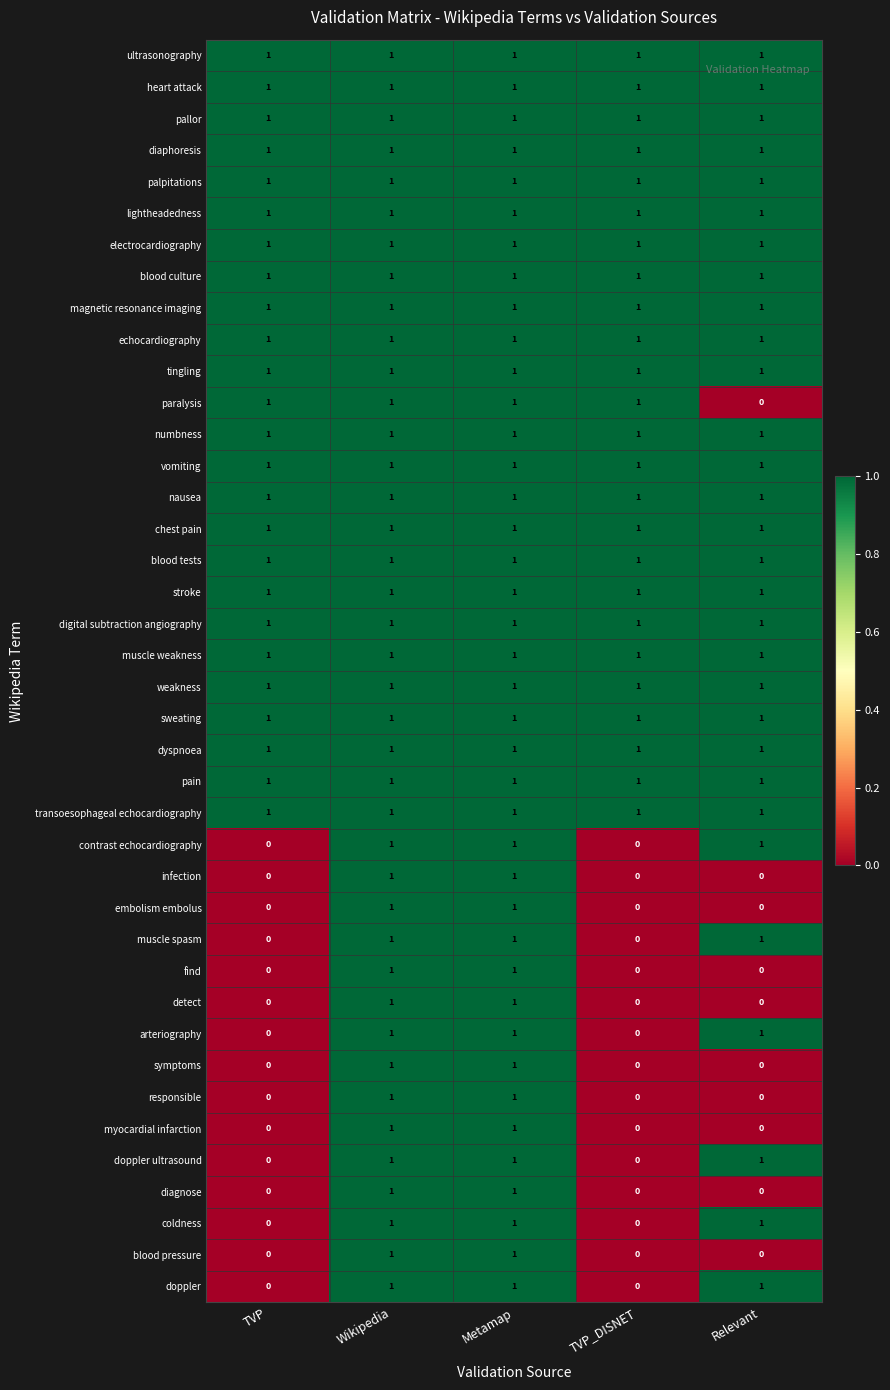

The sweating series shows 1 at Relevant. True or false?

True